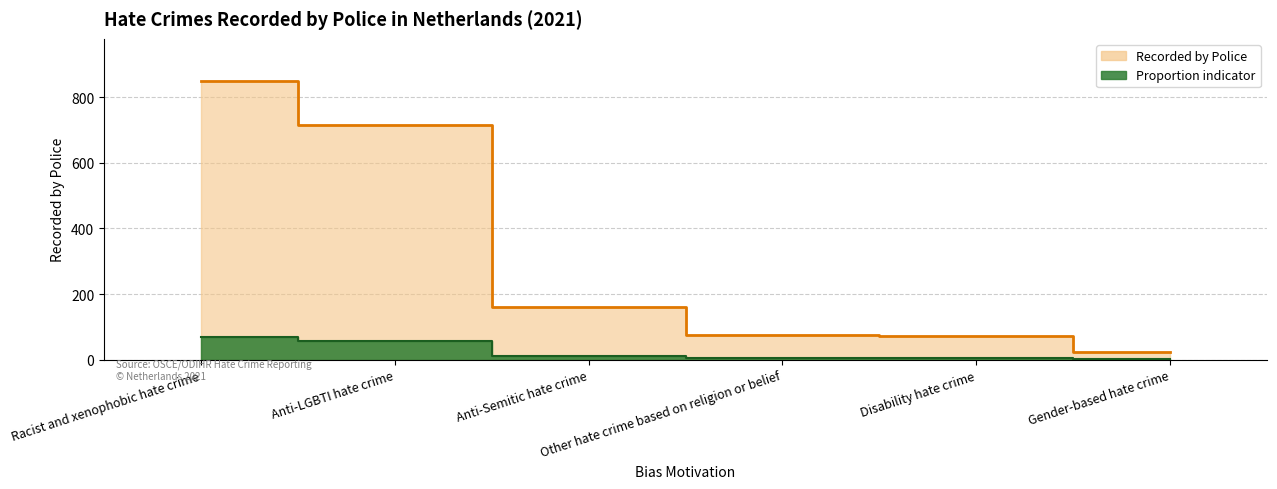

Reading left to right, what are all the values shown in this chart?

Recorded by Police (line): Racist and xenophobic hate crime=850.0	Anti-LGBTI hate crime=716.0	Anti-Semitic hate crime=160.0	Other hate crime based on religion or belief=74.0	Disability hate crime=71.0	Gender-based hate crime=22.0
Proportion indicator (line): Racist and xenophobic hate crime=68.0	Anti-LGBTI hate crime=57.3	Anti-Semitic hate crime=12.8	Other hate crime based on religion or belief=5.9	Disability hate crime=5.7	Gender-based hate crime=1.8